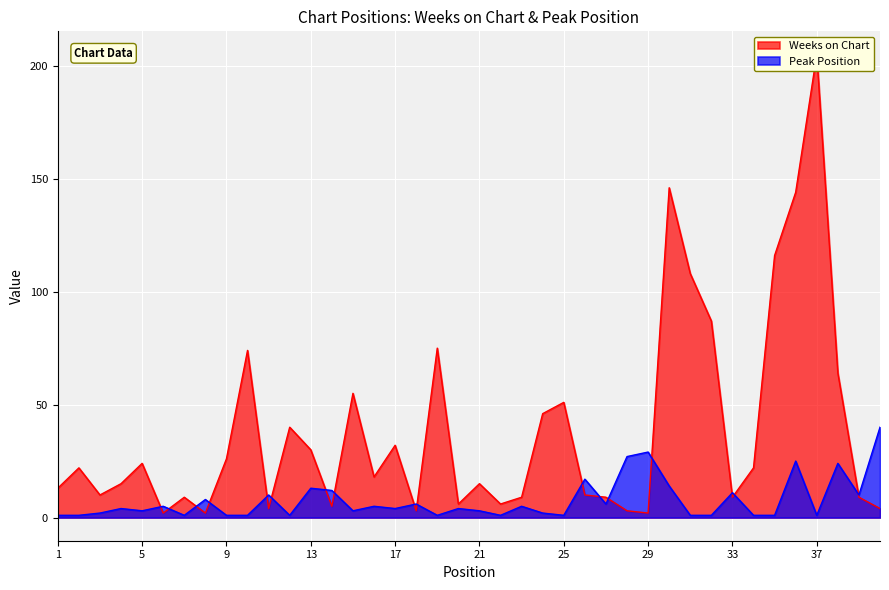

Which series has the widest spread of values?

Weeks on Chart